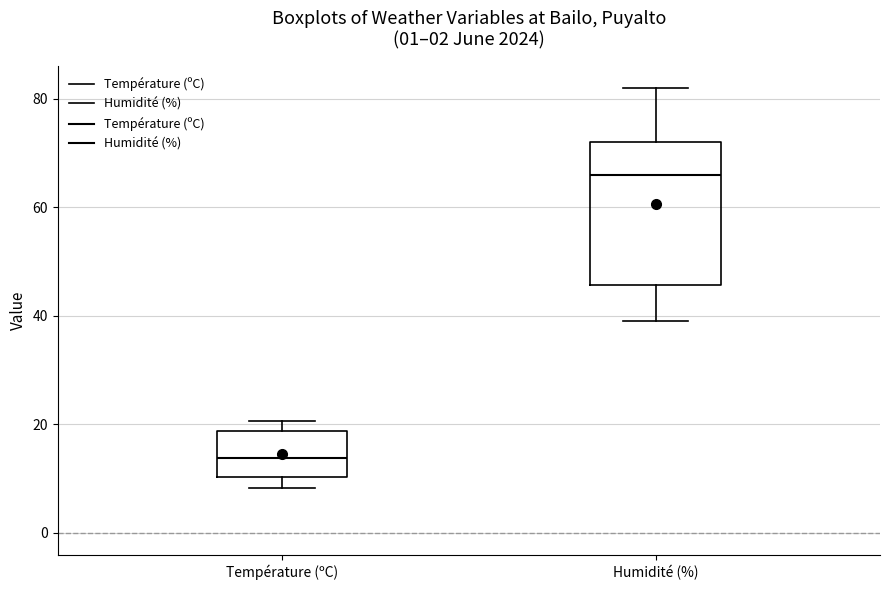

Reading left to right, read every box against the y-axis: the position of its median line, the range the box covers, and the ends of its whiskers. The values are not printed on the chart, so give them approximately, as read against the axis.

Température (ºC): median 14, box 10 to 18, whiskers 8 to 20
Humidité (%): median 66, box 46 to 72, whiskers 40 to 82